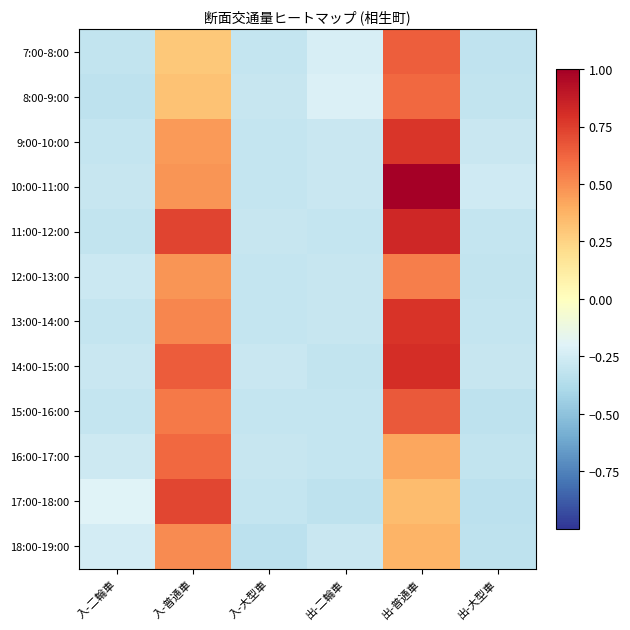

What is the greatest value displayed?

1.0